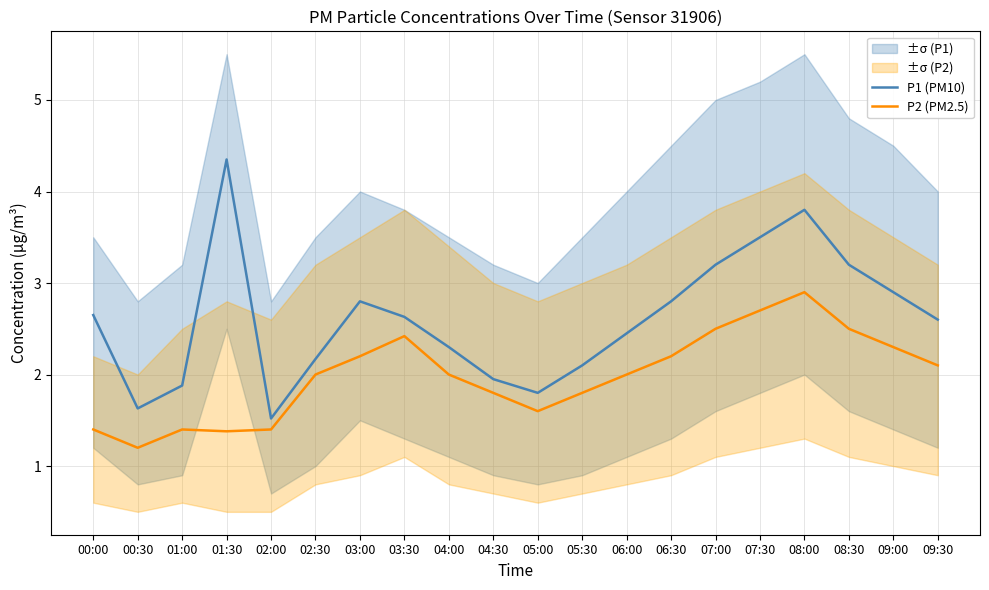

How many data points in P1 (PM10) are less than 2?

5